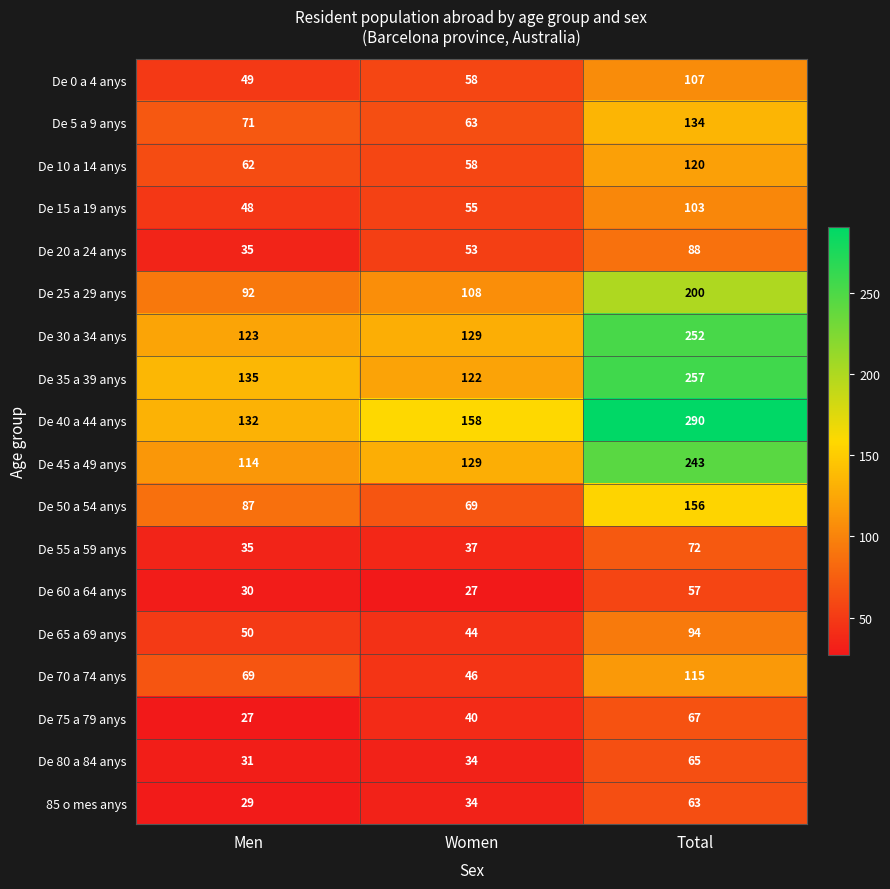

Which series changed the most between Men and Total?

De 40 a 44 anys